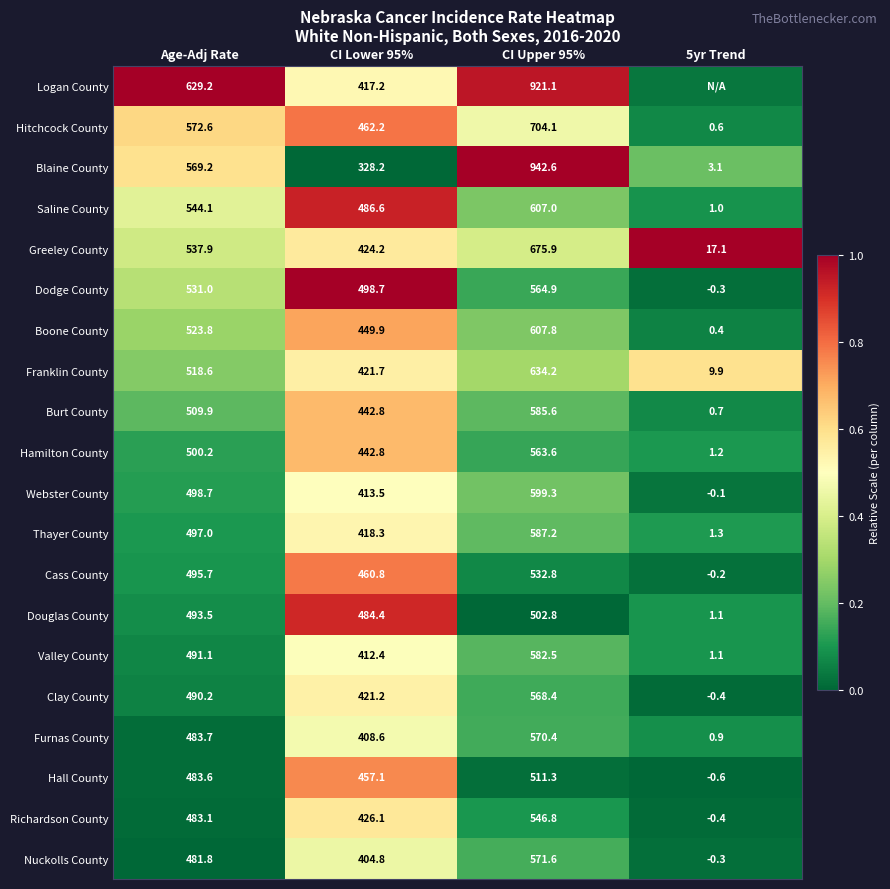

At which label does Hamilton County first exceed 500?

Age-Adj Rate